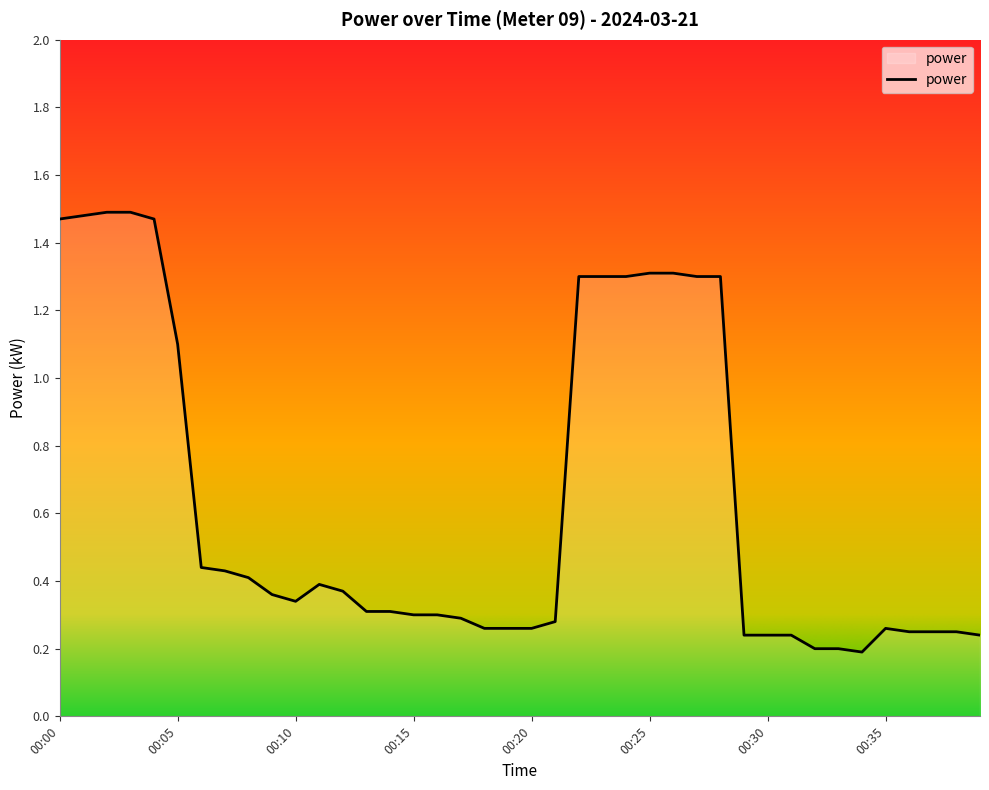

What is the difference between the maximum and minimum values?

1.3